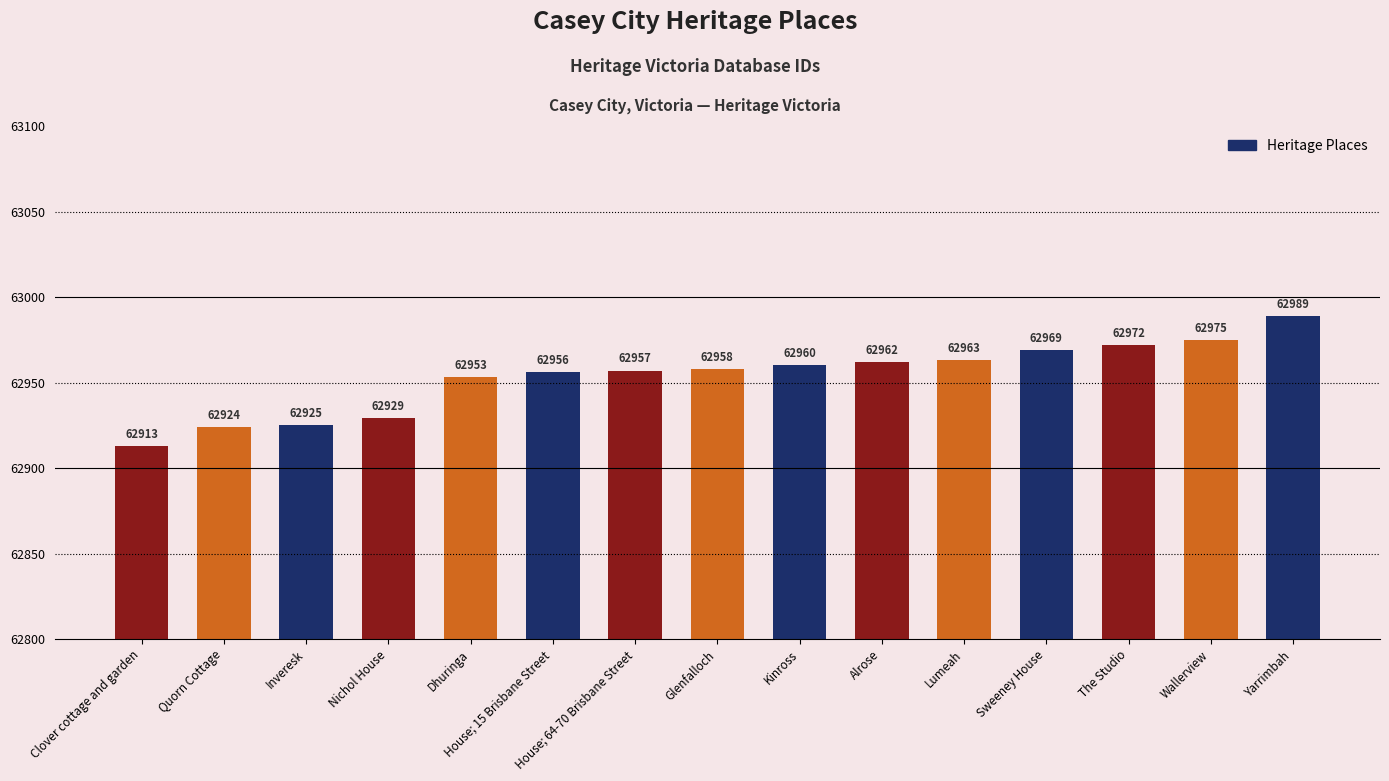

Reading right to left, what are all the values shown in this chart?

Yarrimbah=62989	Wallerview=62975	The Studio=62972	Sweeney House=62969	Lumeah=62963	Alrose=62962	Kinross=62960	Glenfalloch=62958	House; 64-70 Brisbane Street=62957	House; 15 Brisbane Street=62956	Dhuringa=62953	Nichol House=62929	Inveresk=62925	Quorn Cottage=62924	Clover cottage and garden=62913